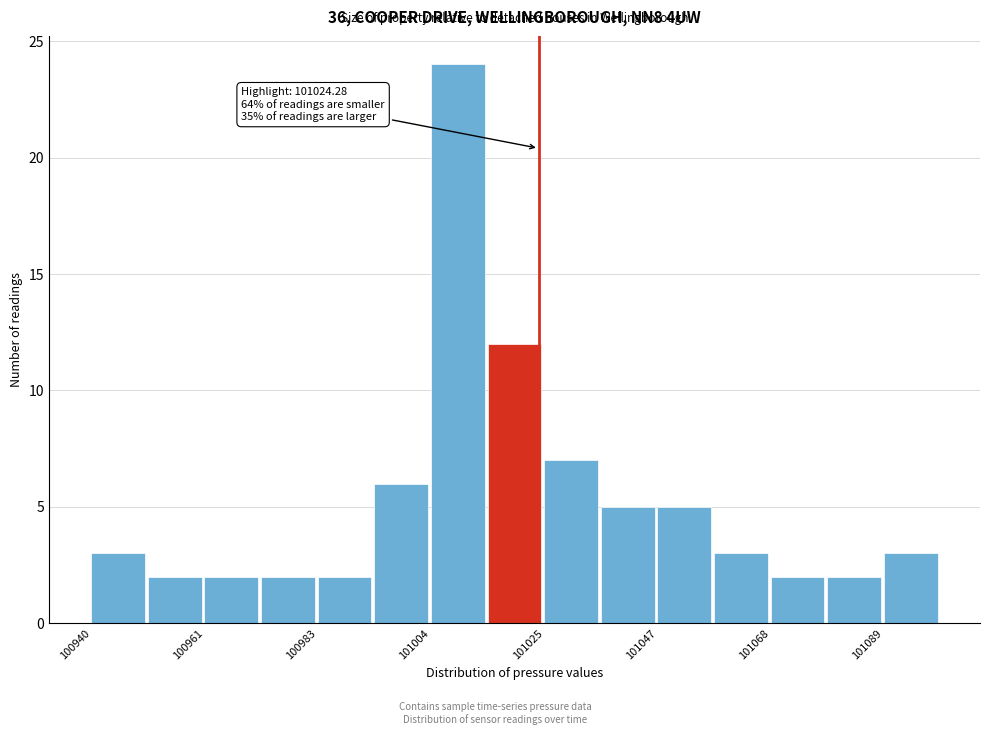

Read against the x-axis, roughly where is the centre of the tallest bar?

101010